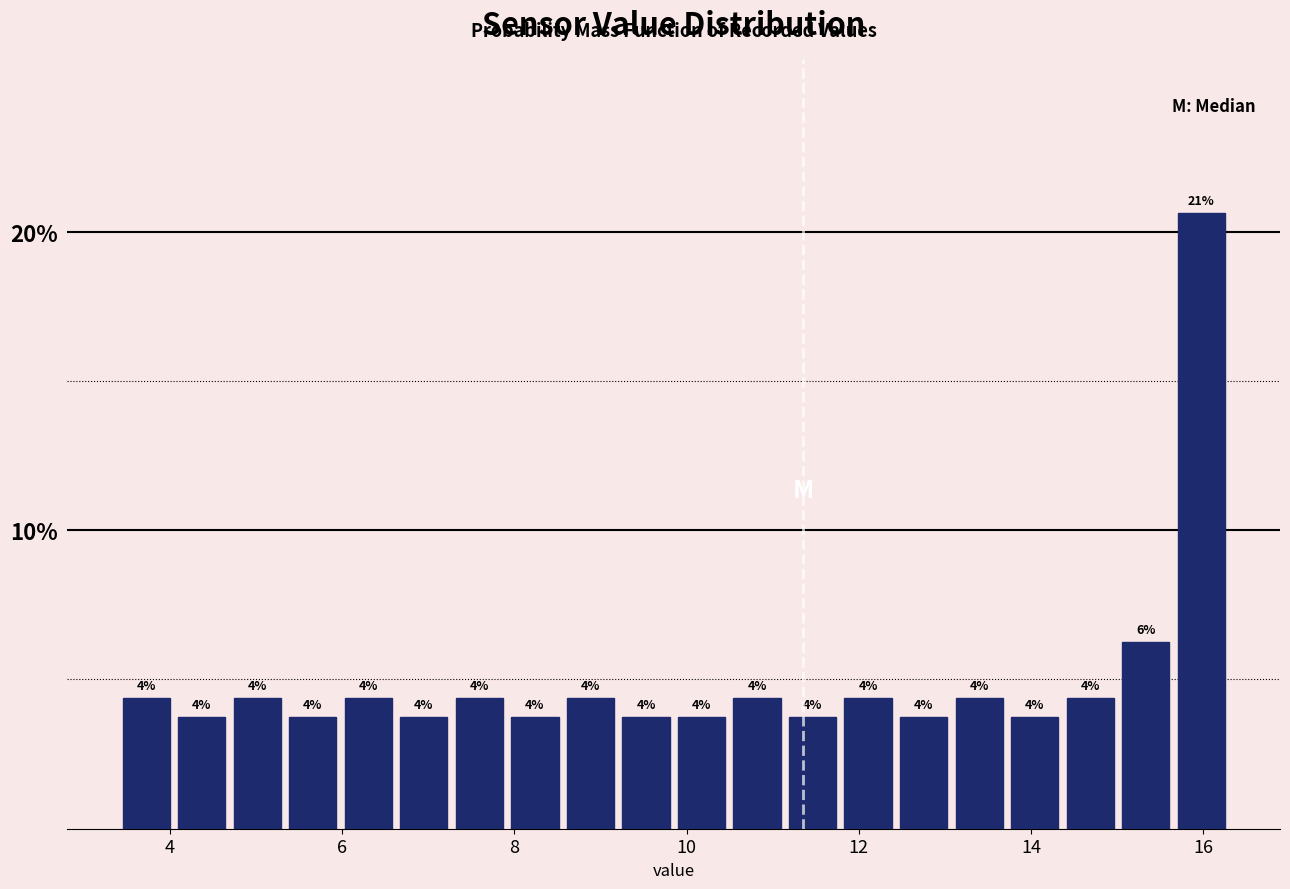

Around what value on the x-axis is the tallest bar? Give the approximate position of its centre, as read against the axis.

16.0